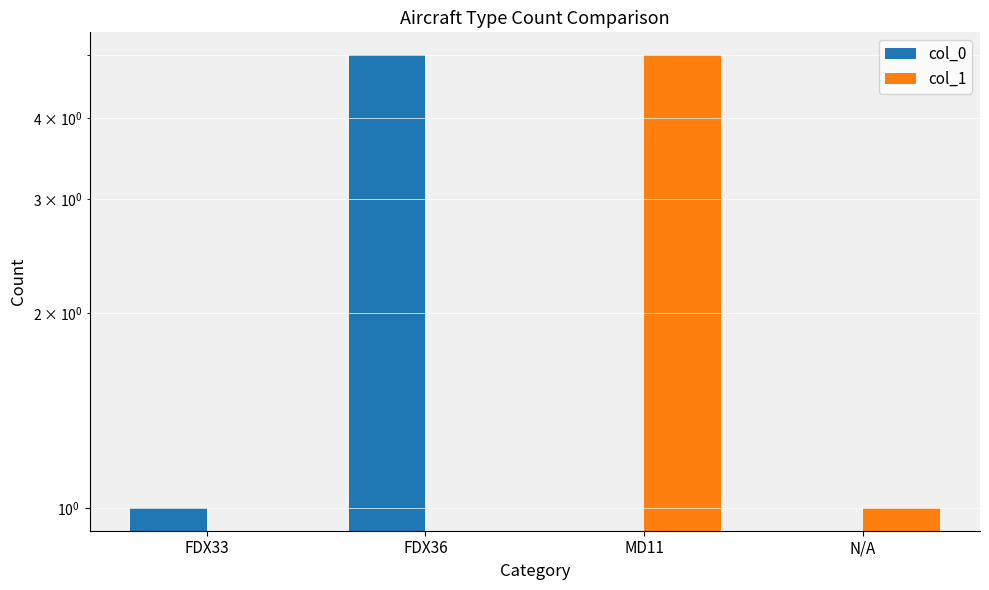

What is the difference between the col_0 values at FDX36 and N/A?

5